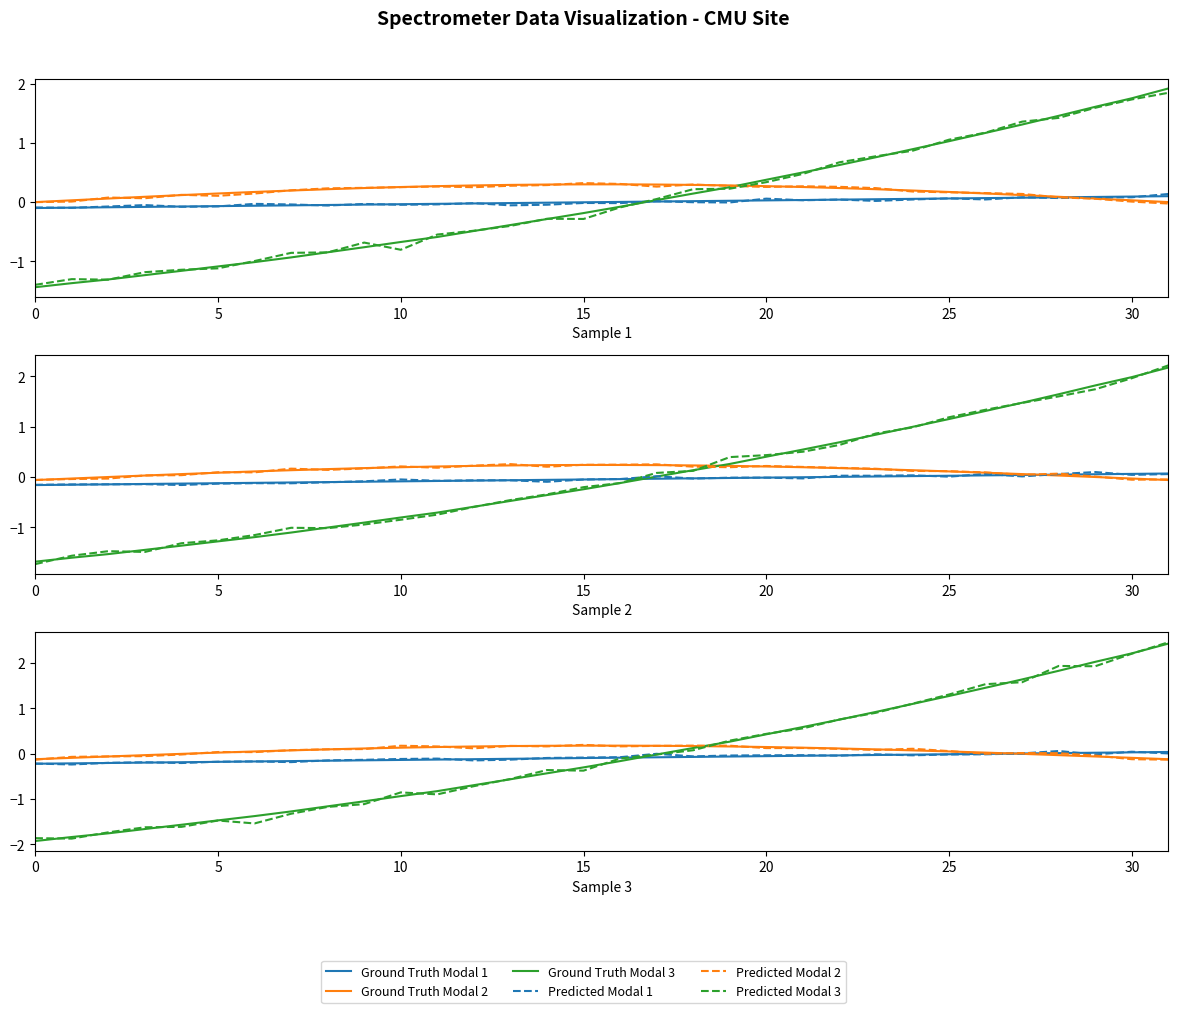

Which has a higher value, 25 or 20?

25